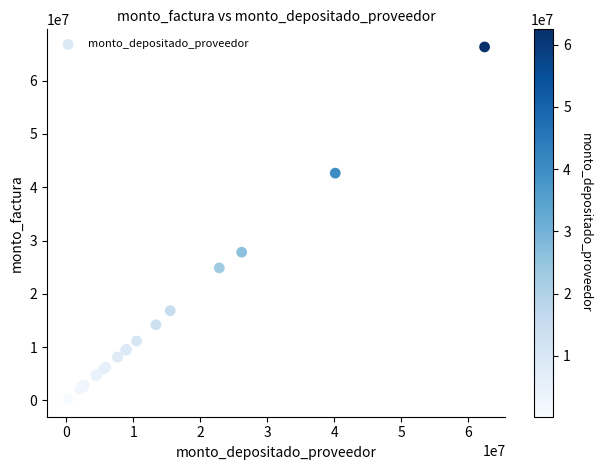

What Y value in the scatter plot is closest to 33287950?

27816000